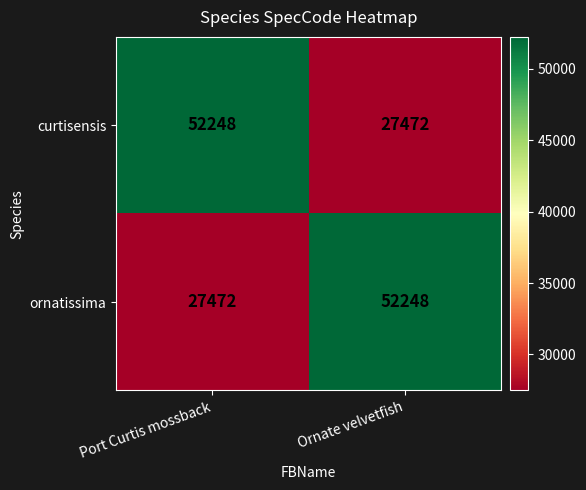

Reading left to right, list all the values displayed in this chart.

curtisensis: Port Curtis mossback=52248	Ornate velvetfish=27472
ornatissima: Port Curtis mossback=27472	Ornate velvetfish=52248